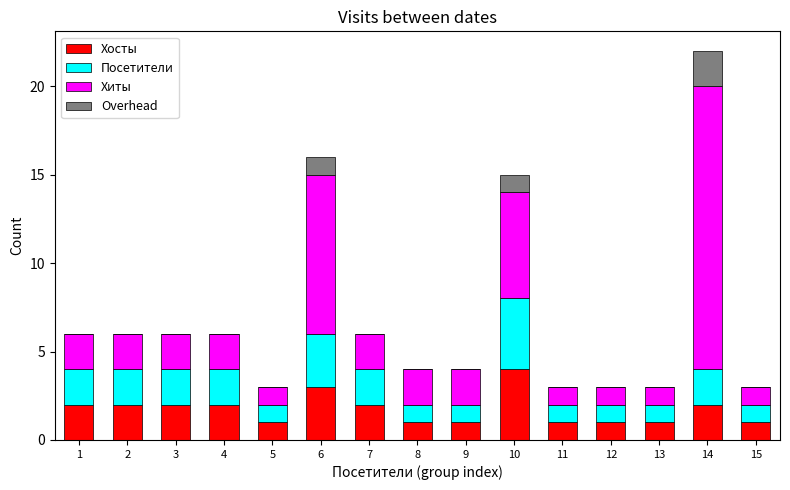

How many data points does each series have?

15